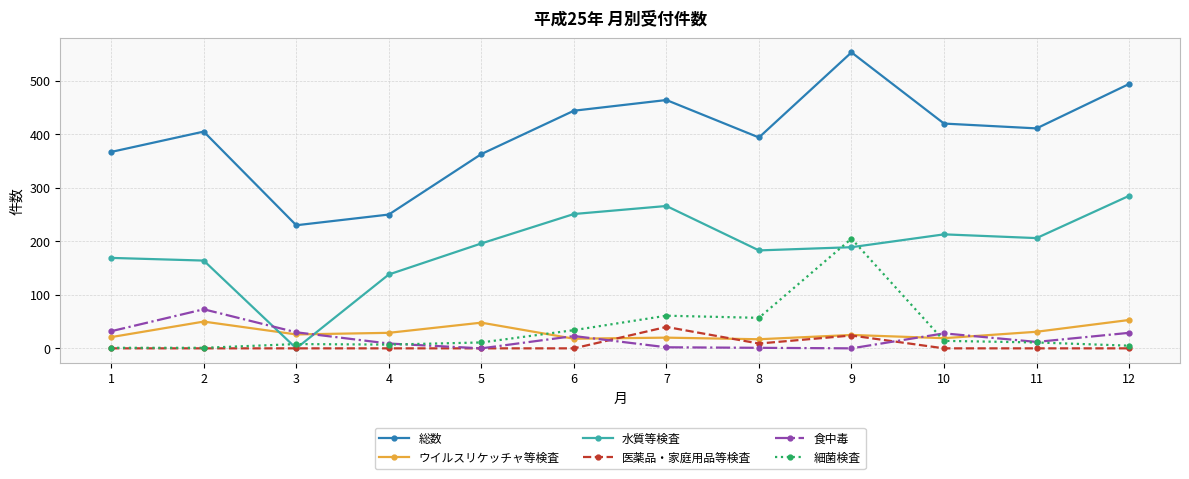

The ウイルスリケッチャ等検査 series shows 53 at 12. True or false?

True